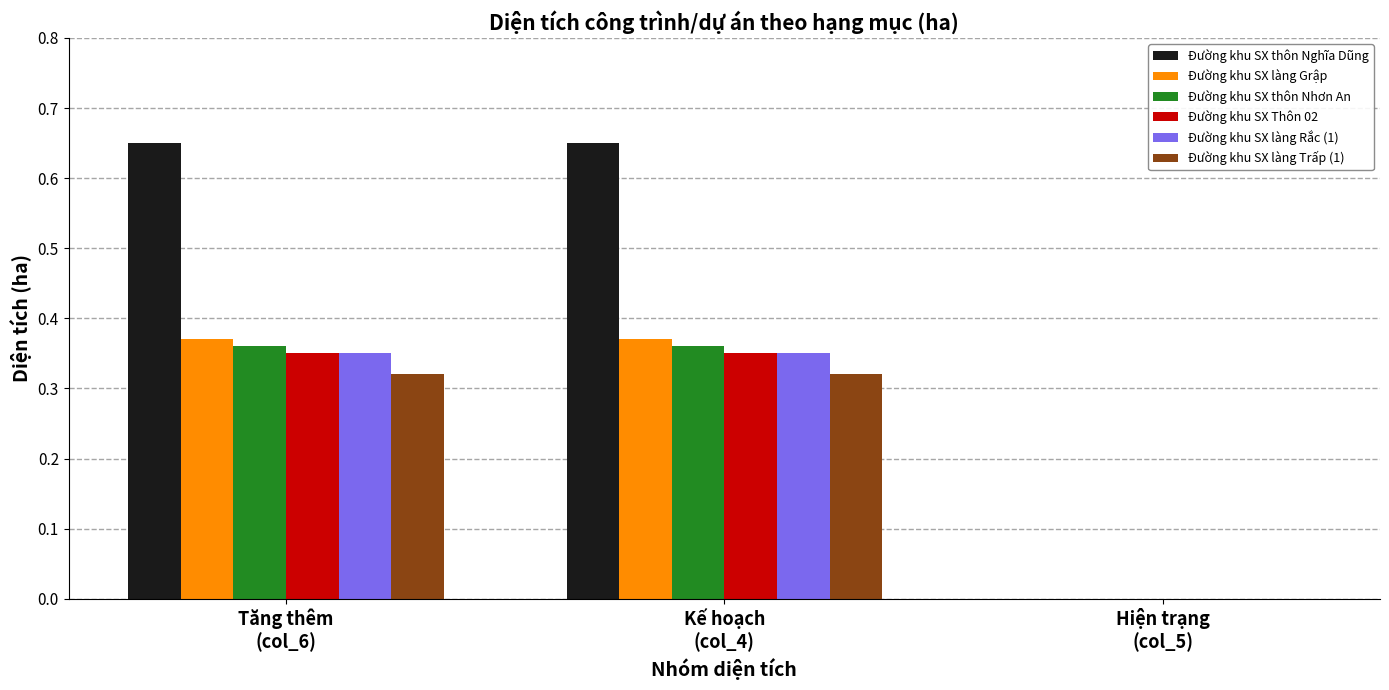

Is it true that Đường khu SX Thôn 02 equals 0.5 at Tăng thêm
(col_6)?

False